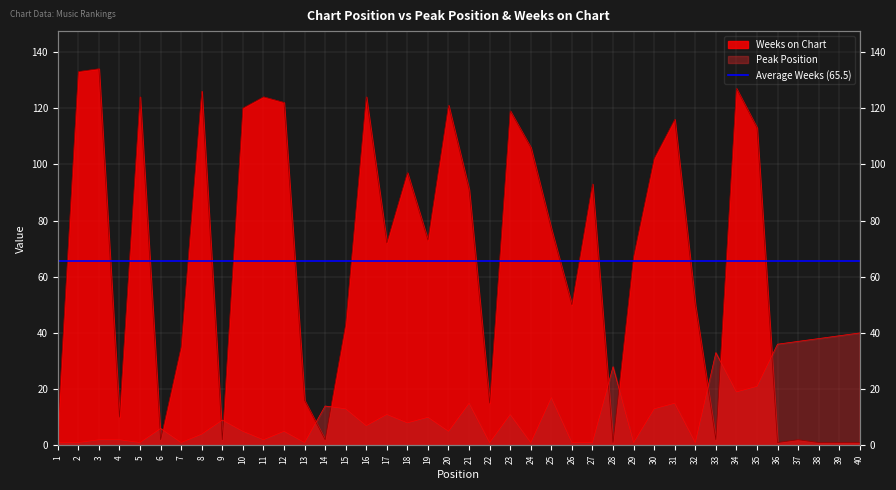

Count the number of categories in the chart.

40